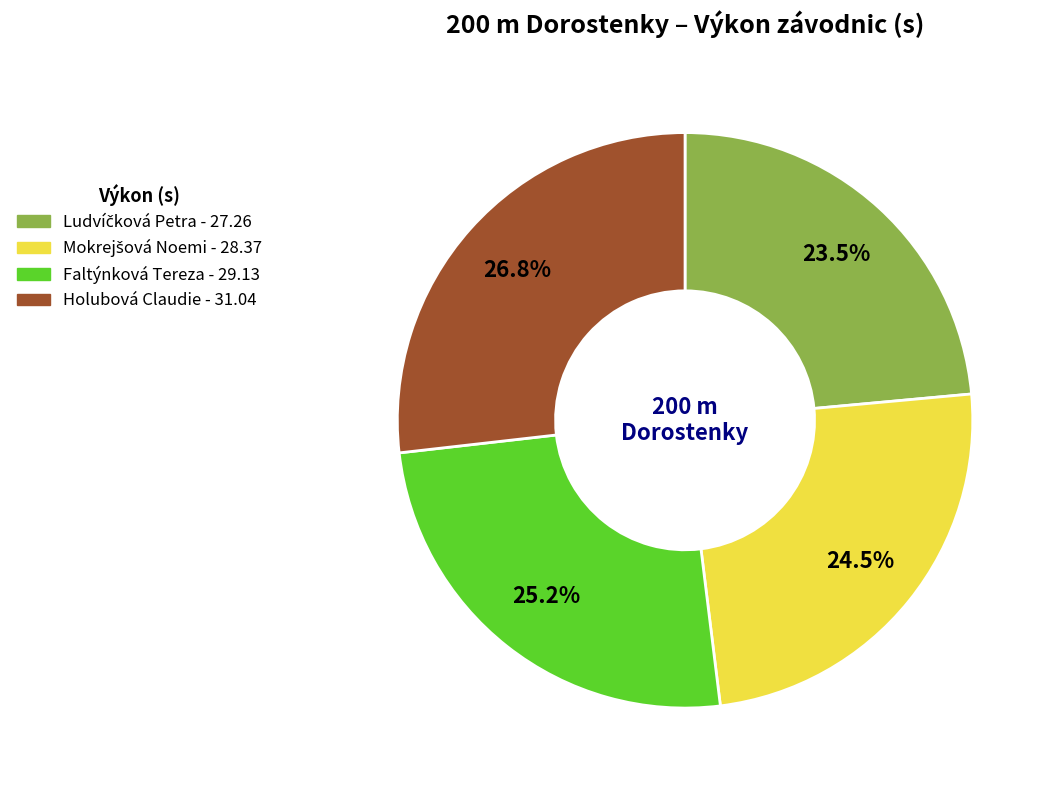

What percentage is NOT represented by Faltýnková Tereza?

74.8%